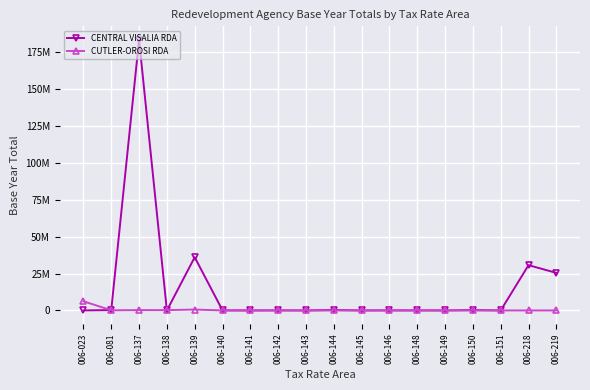

Rank the series by their maximum value, from highest to lowest.

CENTRAL VISALIA RDA, CUTLER-OROSI RDA